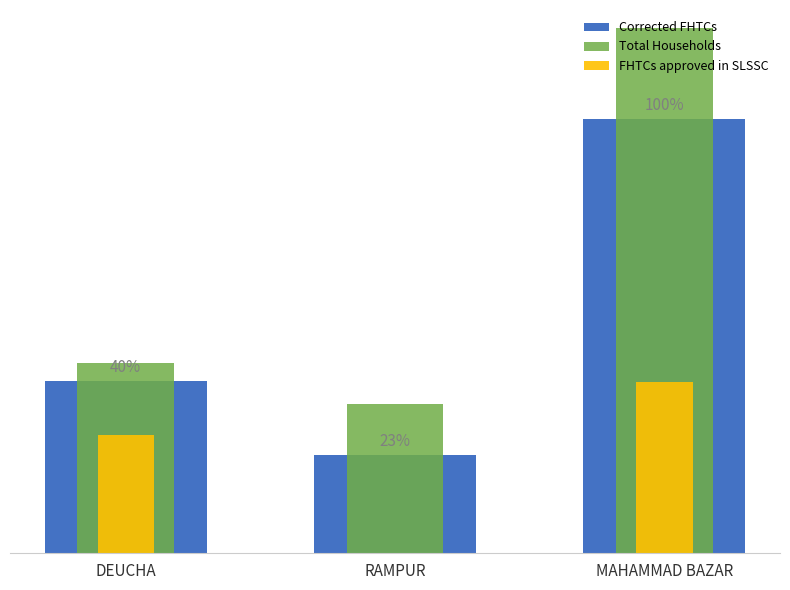

Is the value of FHTCs approved in SLSSC at MAHAMMAD BAZAR greater than the value of Total Households at MAHAMMAD BAZAR?

No